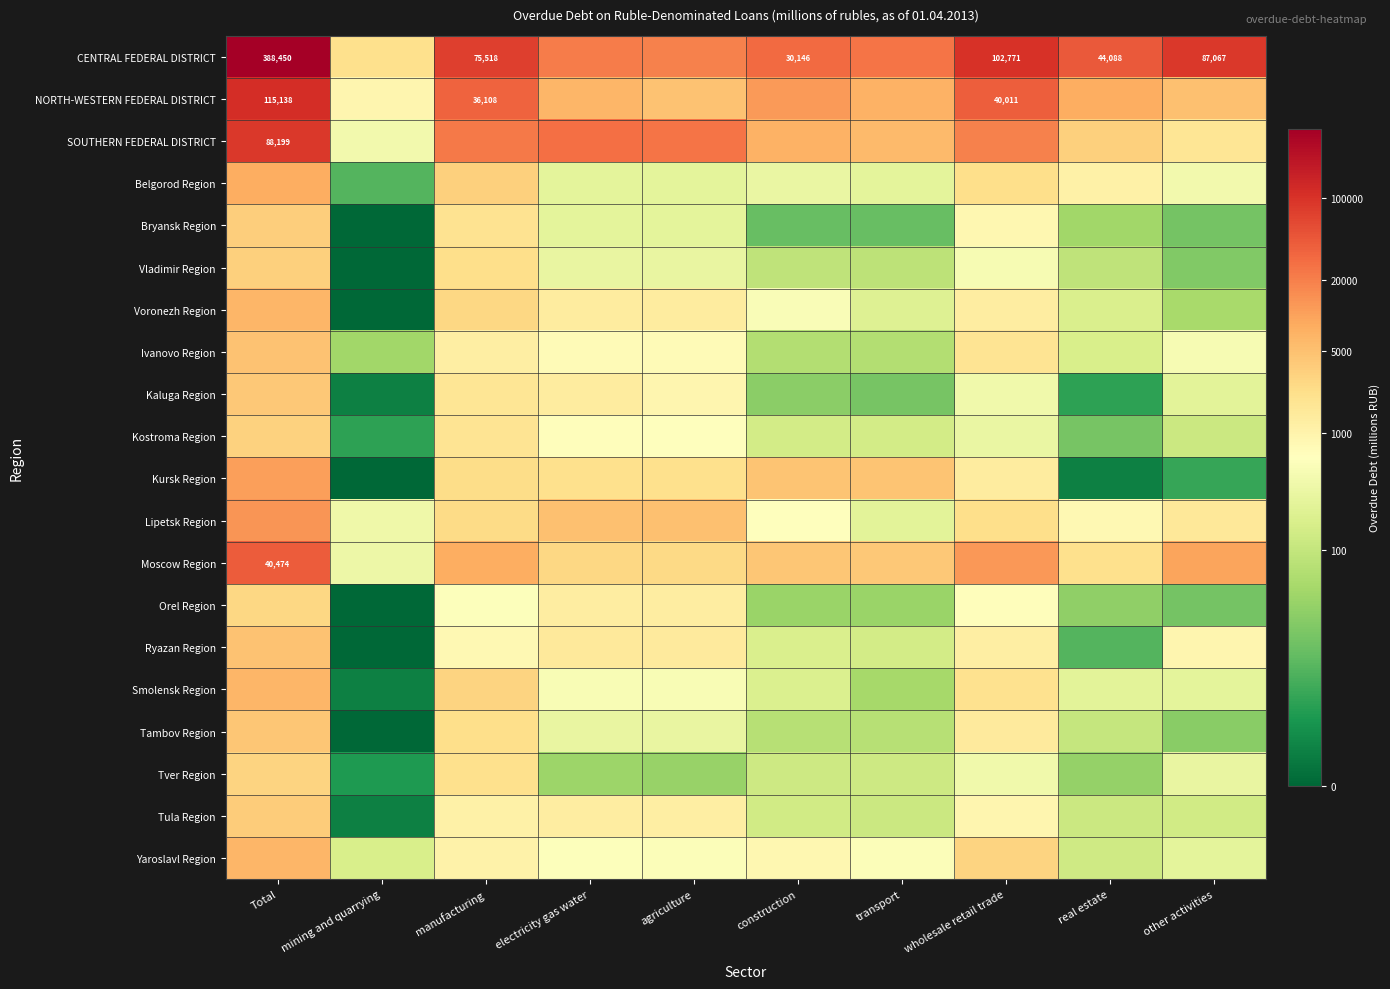

The Bryansk Region series shows 0.0 at mining and quarrying. True or false?

True